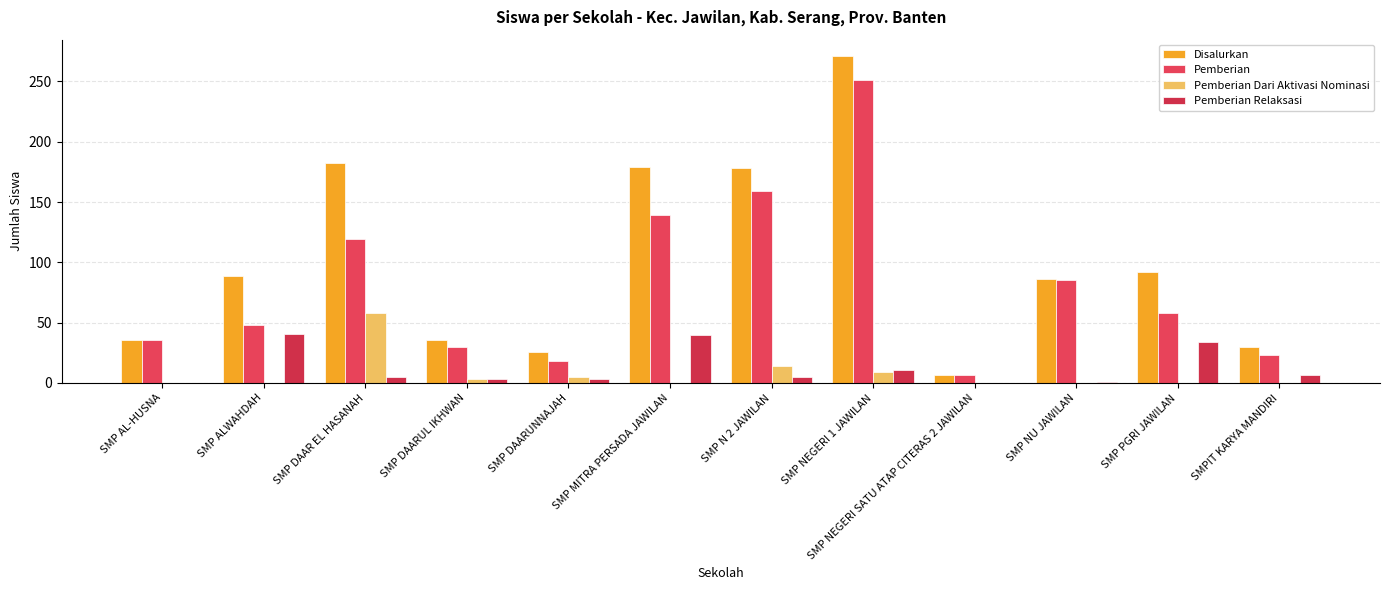

Which series has the largest total across all categories?

Disalurkan